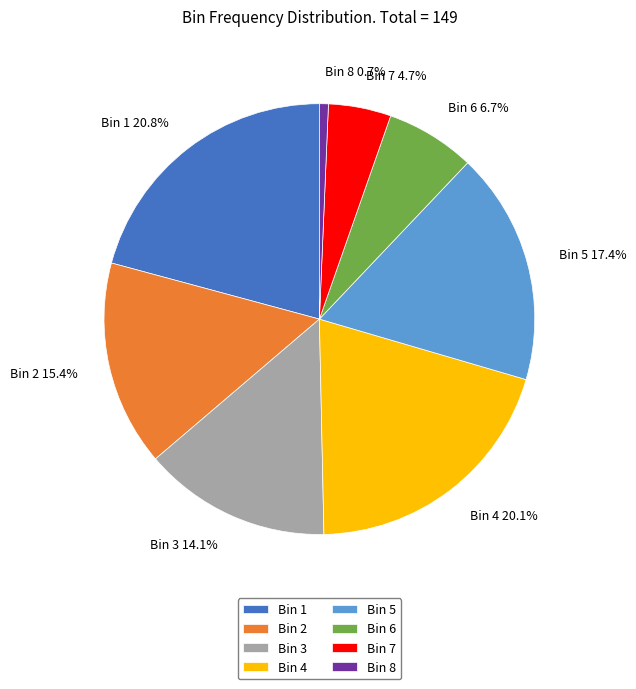

Rank the categories by value from lowest to highest.

Bin 8, Bin 7, Bin 6, Bin 3, Bin 2, Bin 5, Bin 4, Bin 1